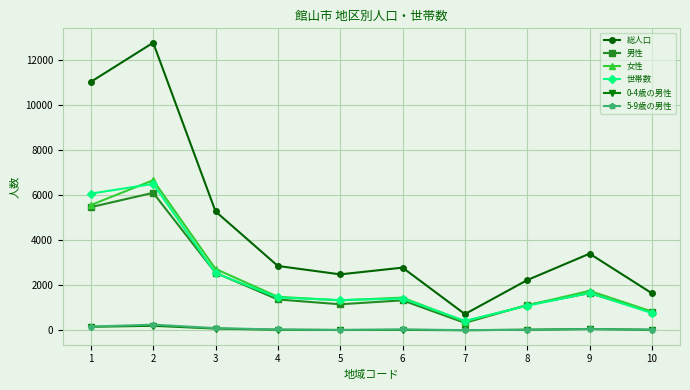

Which series has the widest spread of values?

総人口